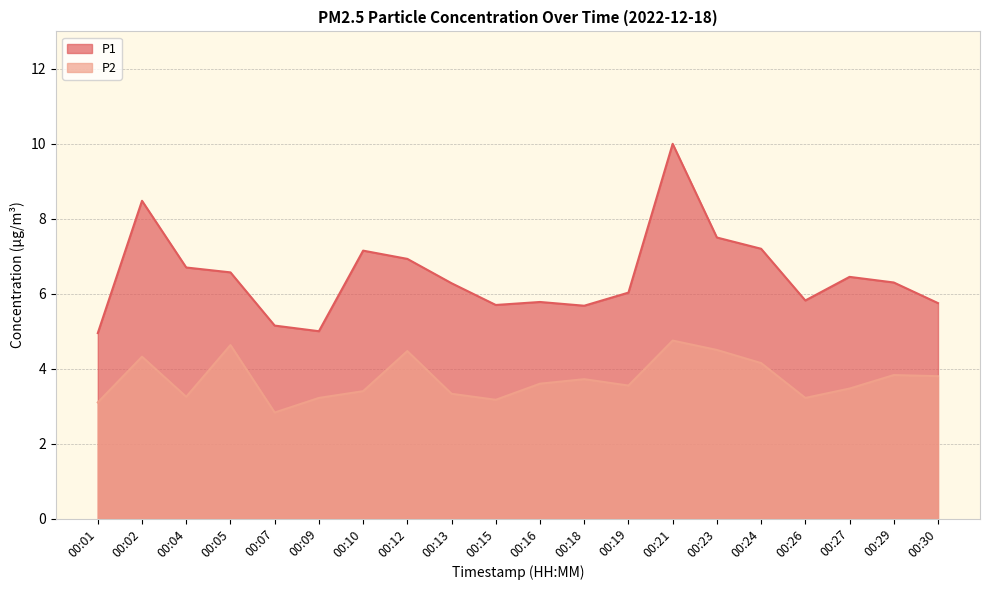

Between 00:15 and 00:04, which is larger?

00:04